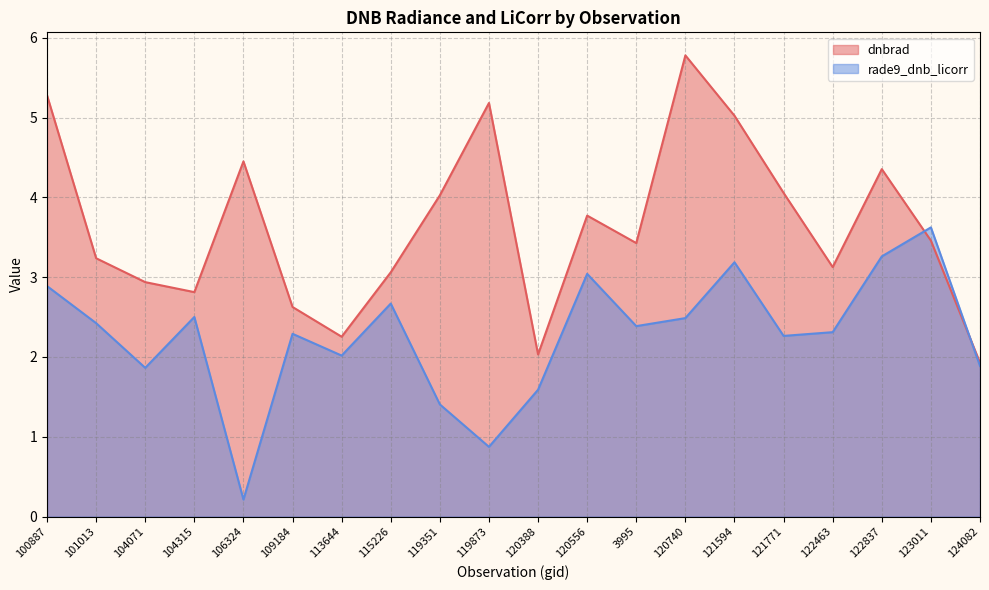

How many values in the rade9_dnb_licorr series exceed 2?

14